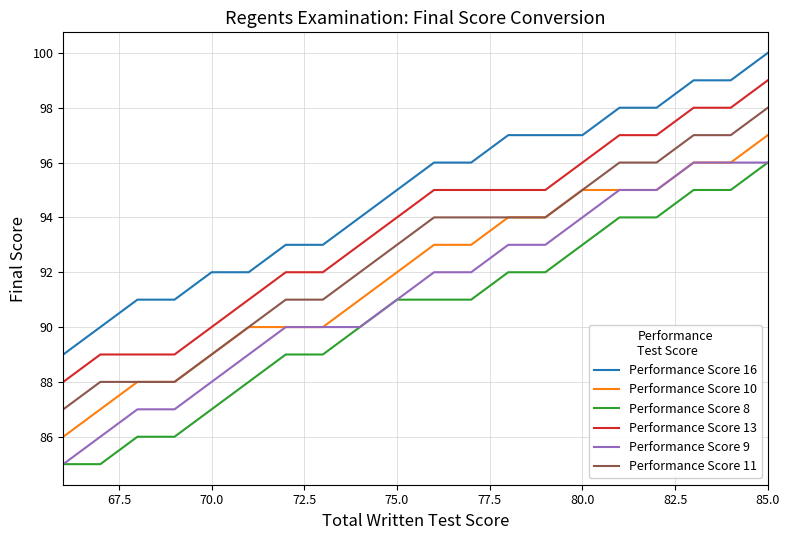

What is the difference between the maximum and second lowest values in the Performance Score 9 series?

10